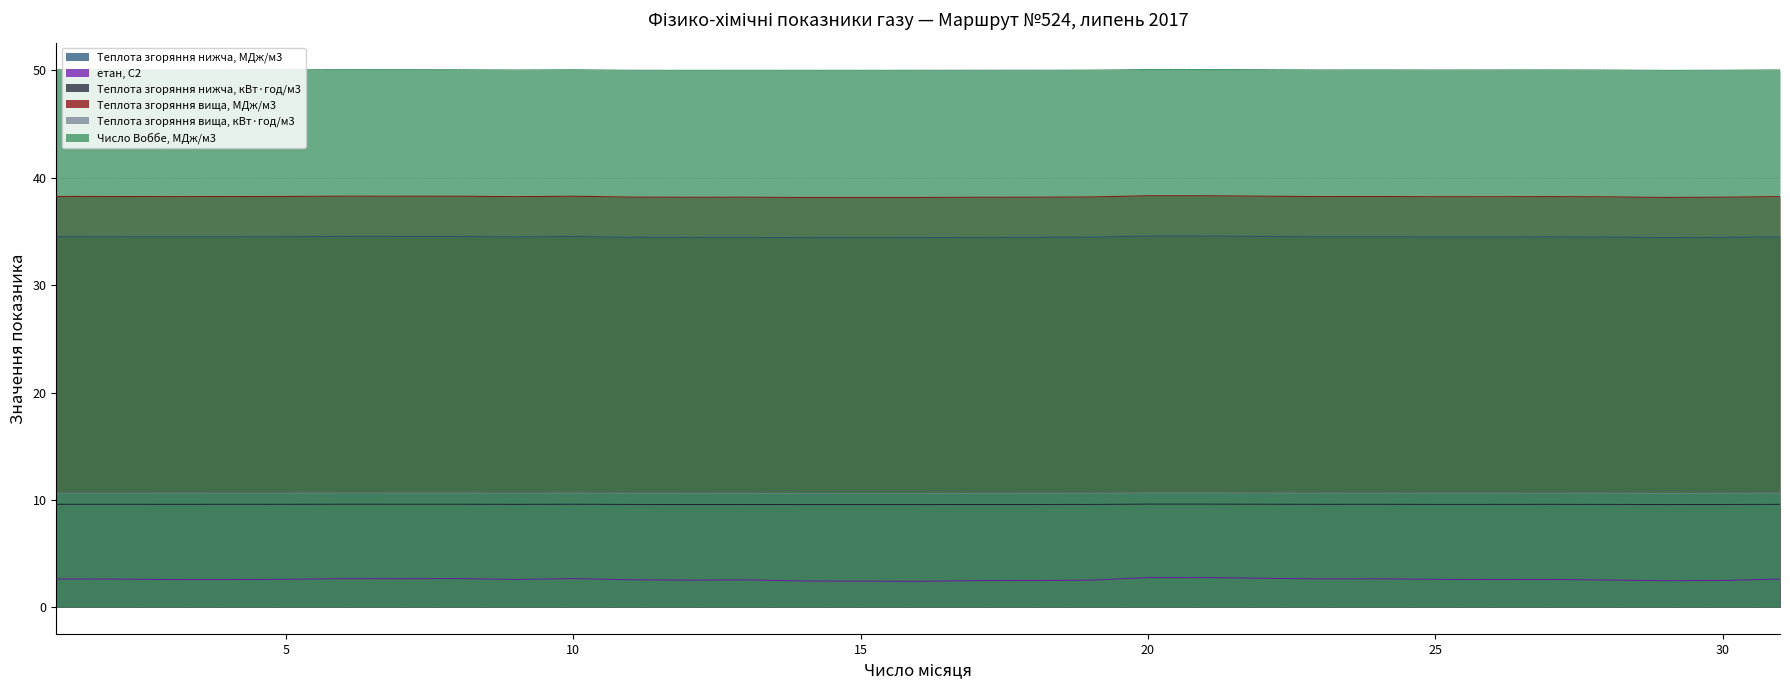

True or false: Теплота згоряння нижча, кВт·год/м3 has a value of 14.5 at 27.

False